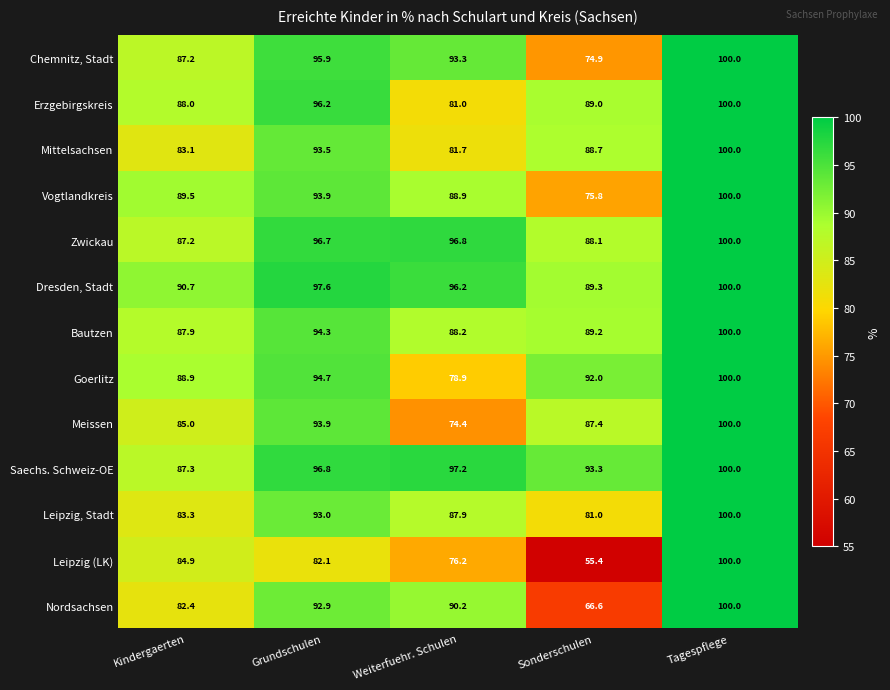

Which series has the widest spread of values?

Leipzig (LK)